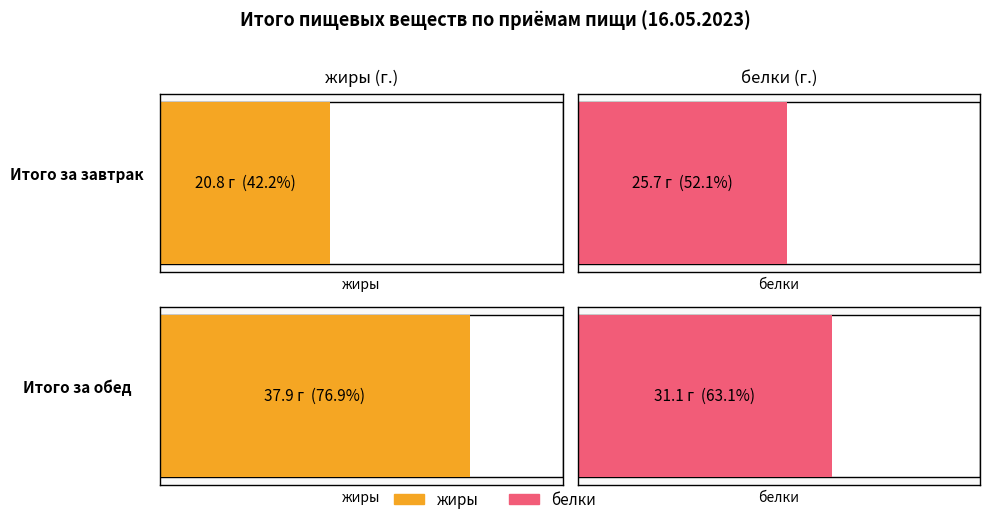

Reading left to right, transcribe all the data shown in this chart.

жиры: Итого за завтрак=20.8	Итого за обед=37.9
белки: Итого за завтрак=25.7	Итого за обед=31.1